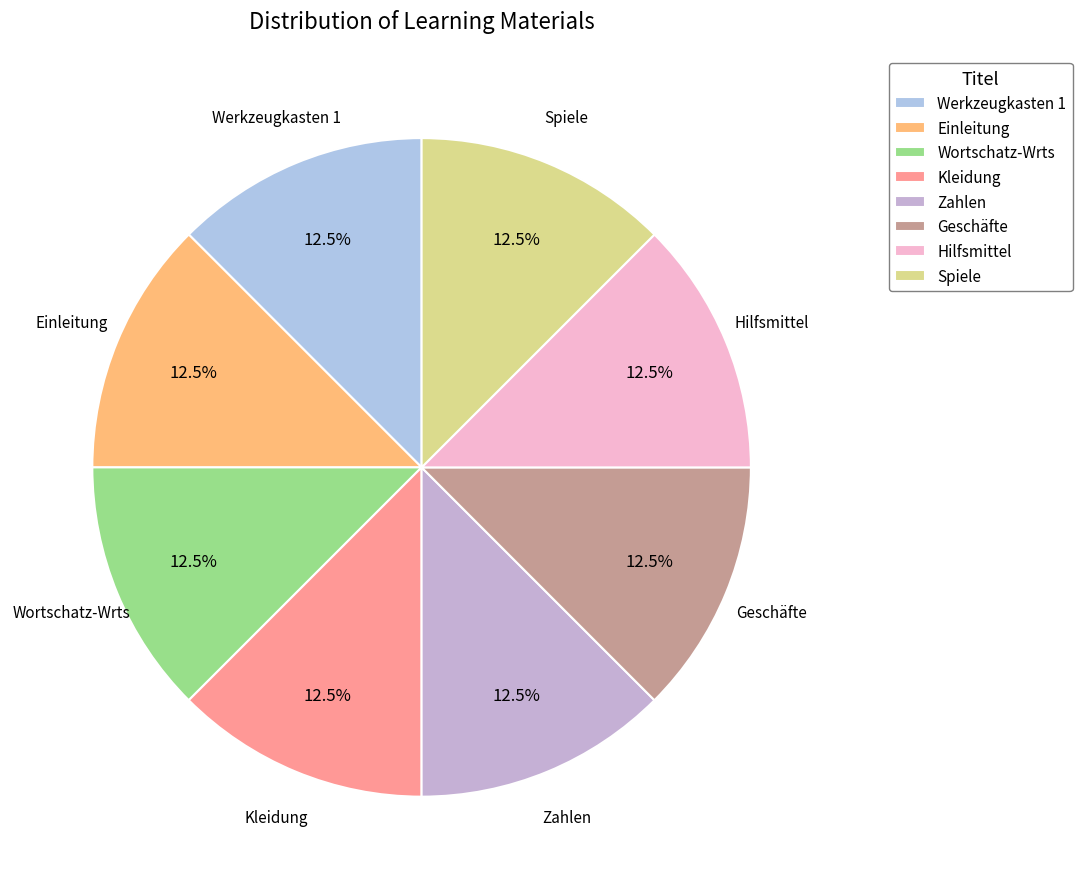

Is there any slice that represents more than half of the pie?

No